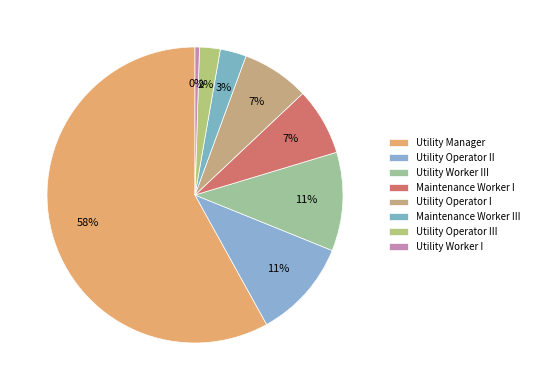

Does any single category account for the majority?

Yes